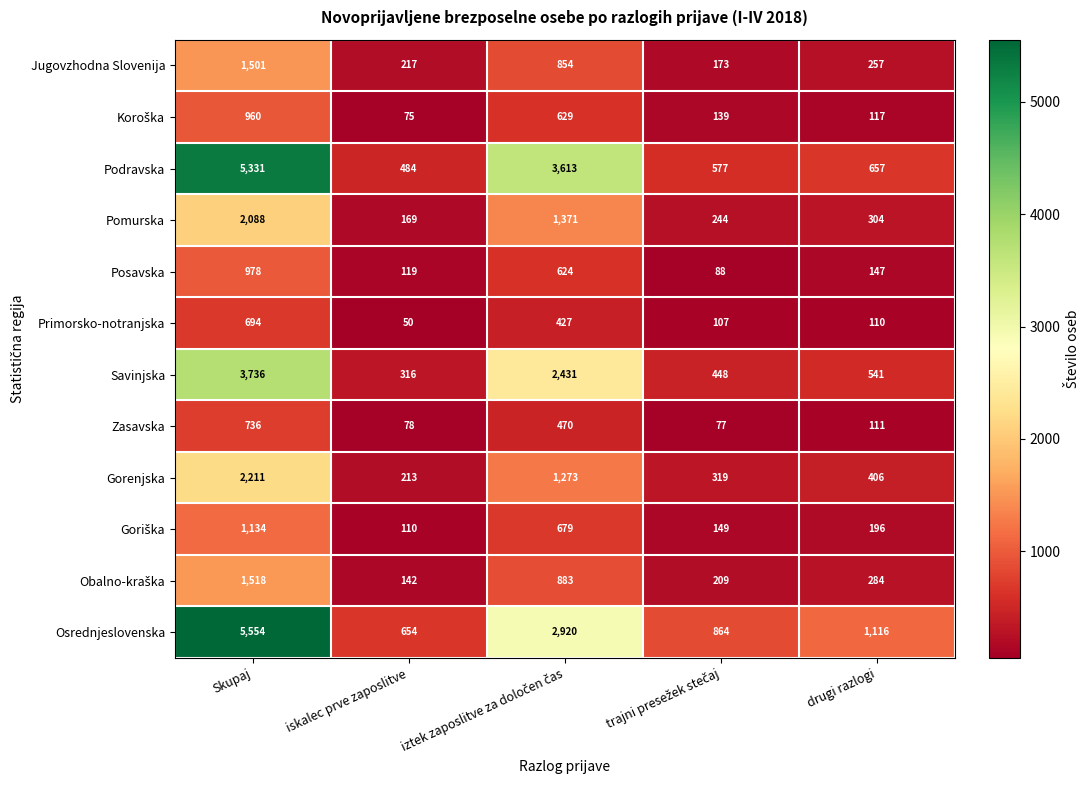

Between Skupaj and drugi razlogi, which series saw the biggest shift?

Podravska